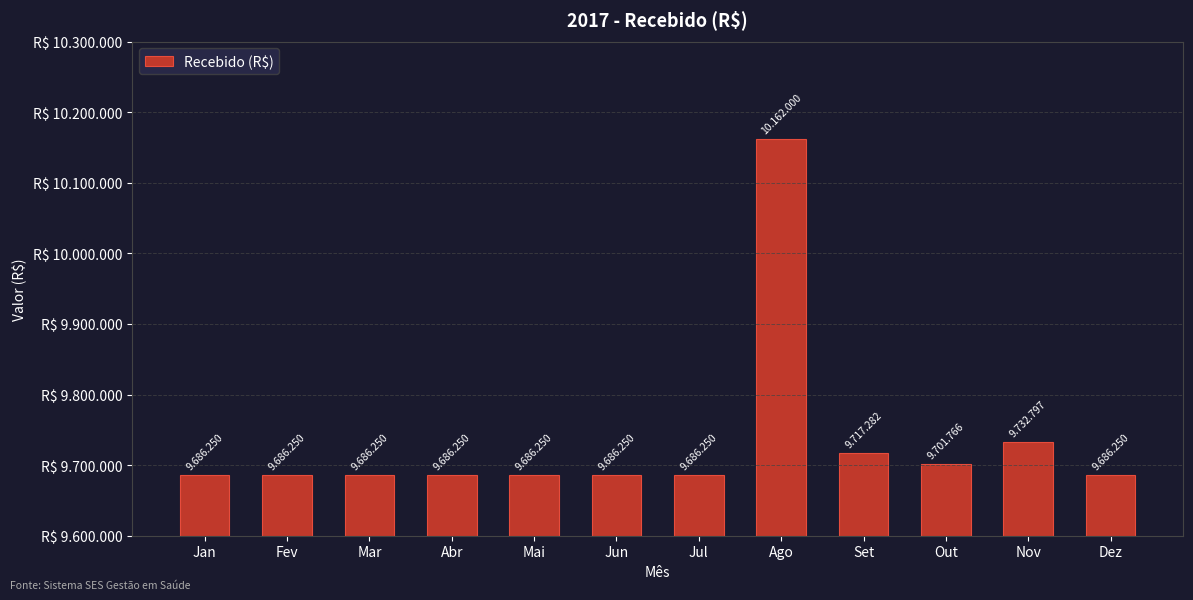

True or false: the data shows 16526029.5 at Set.

False